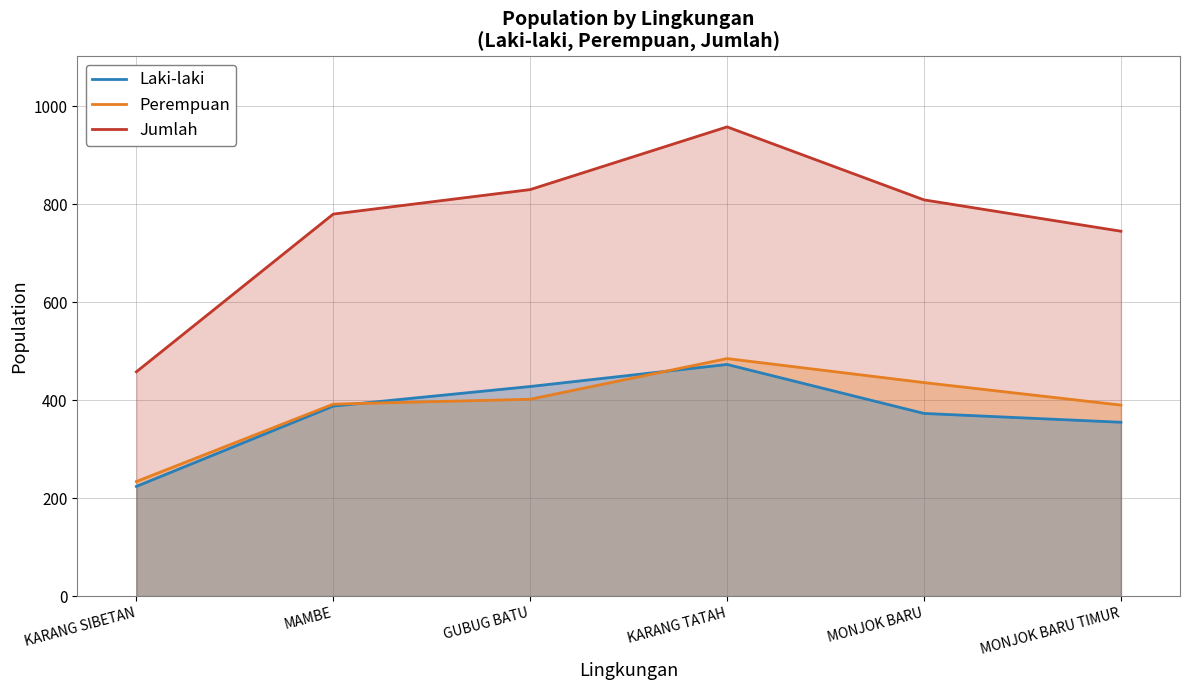

What is the average value of the Laki-laki series?

374